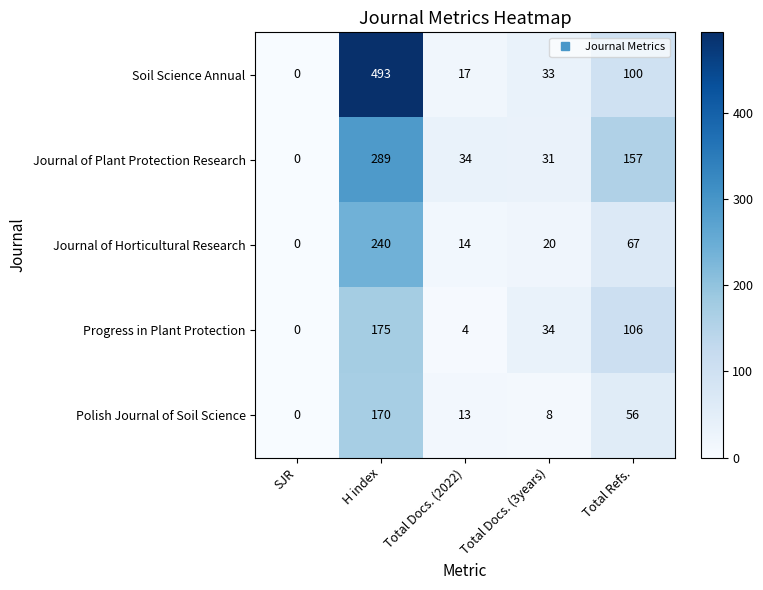

Which category has the highest value in the Journal of Horticultural Research series?

H index